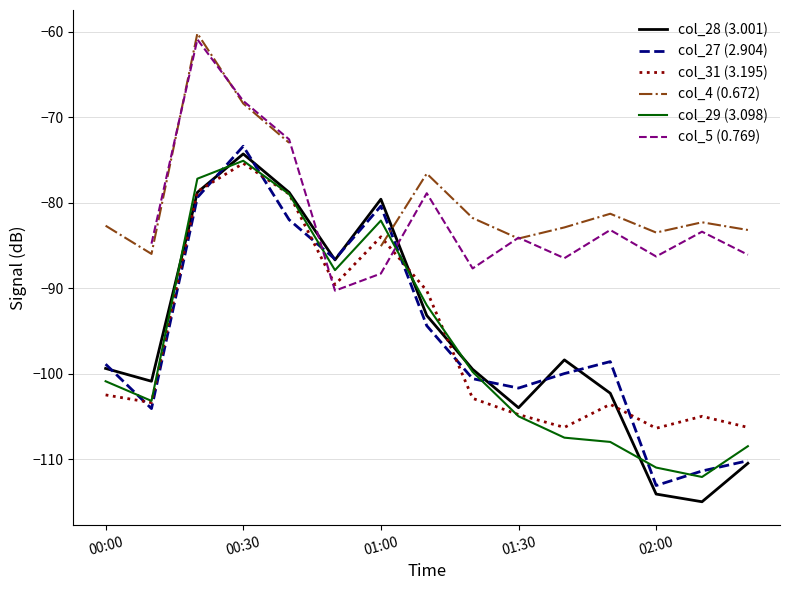

True or false: col_28 (3.001) and col_4 (0.672) intersect in this chart.

True